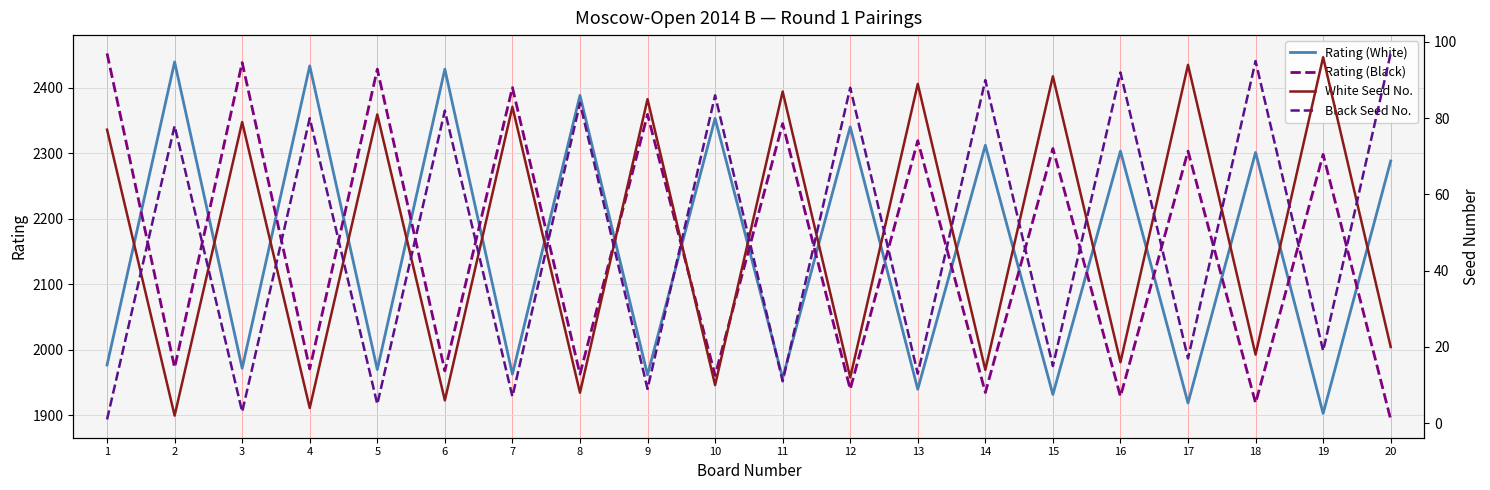

The value of White Seed No. at 14 is 14. True or false?

True